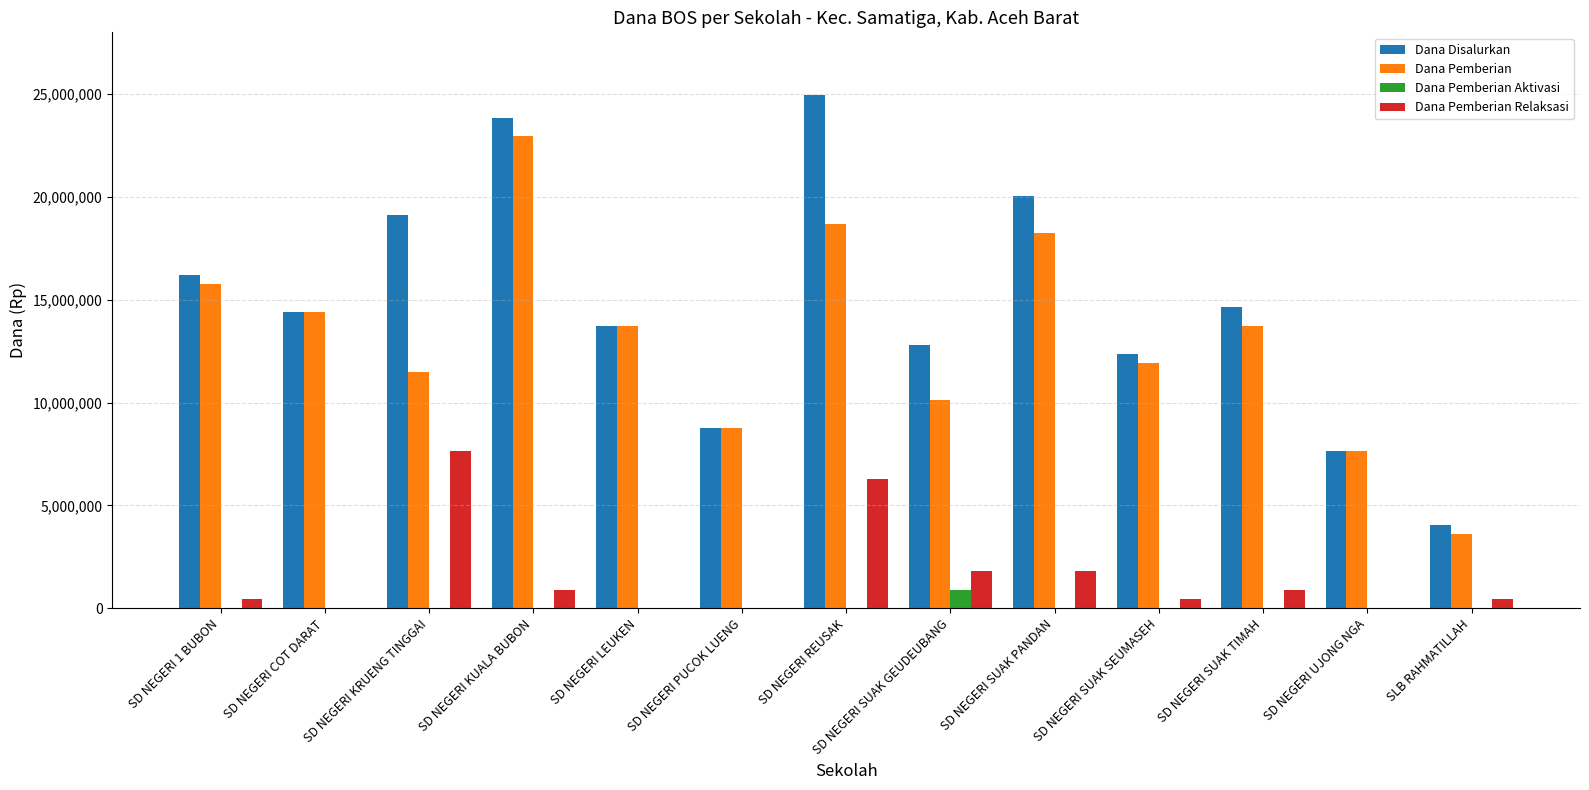

Which category has the highest value in the Dana Pemberian series?

SD NEGERI KUALA BUBON